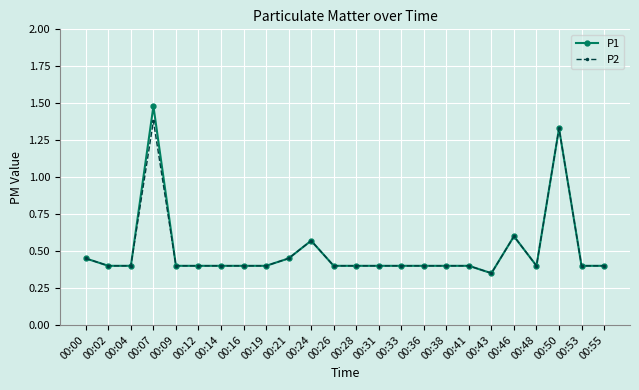

Rank the series by their maximum value, from lowest to highest.

P2, P1